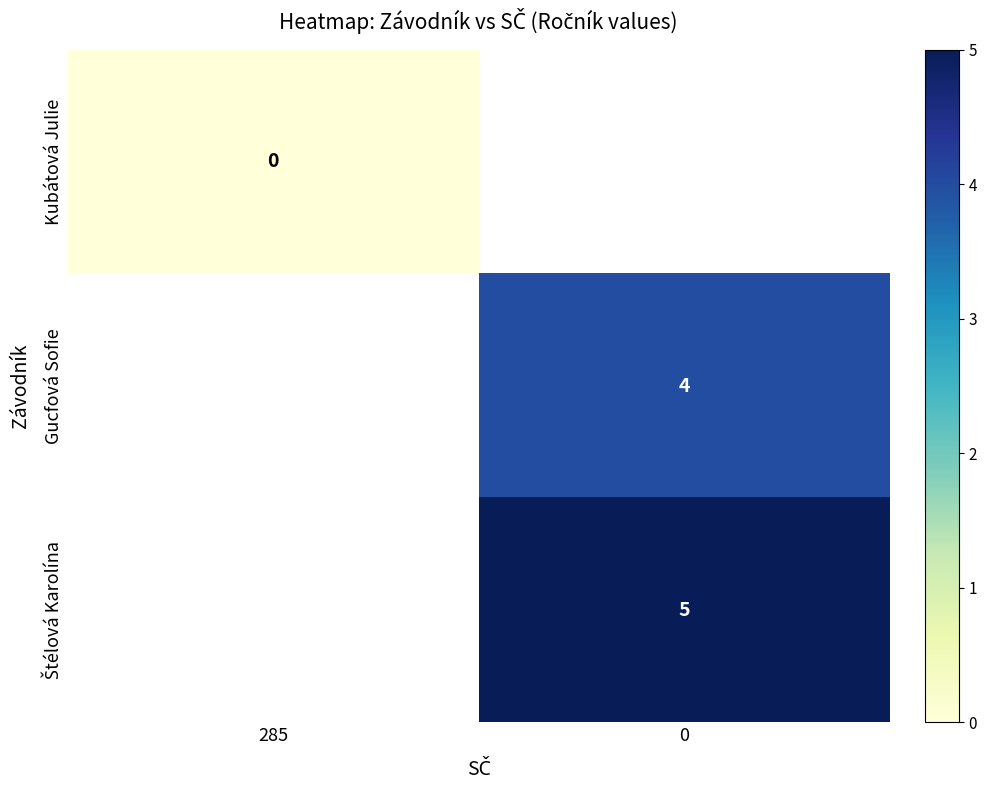

True or false: Gucfová Sofie has a value of 2 at 0.

False